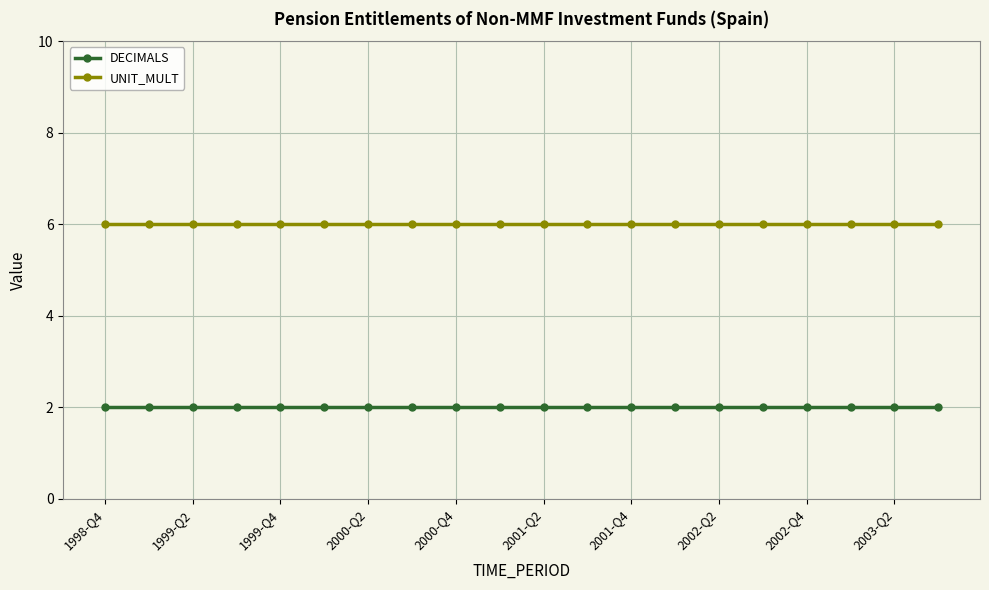

True or false: DECIMALS and UNIT_MULT intersect in this chart.

False